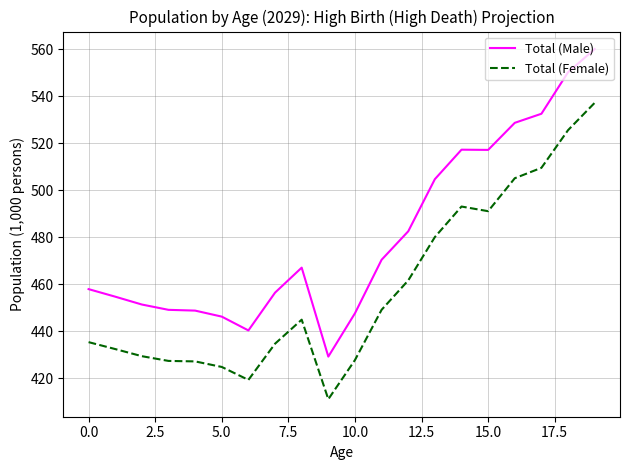

Which series has the largest total across all categories?

Total (Male)